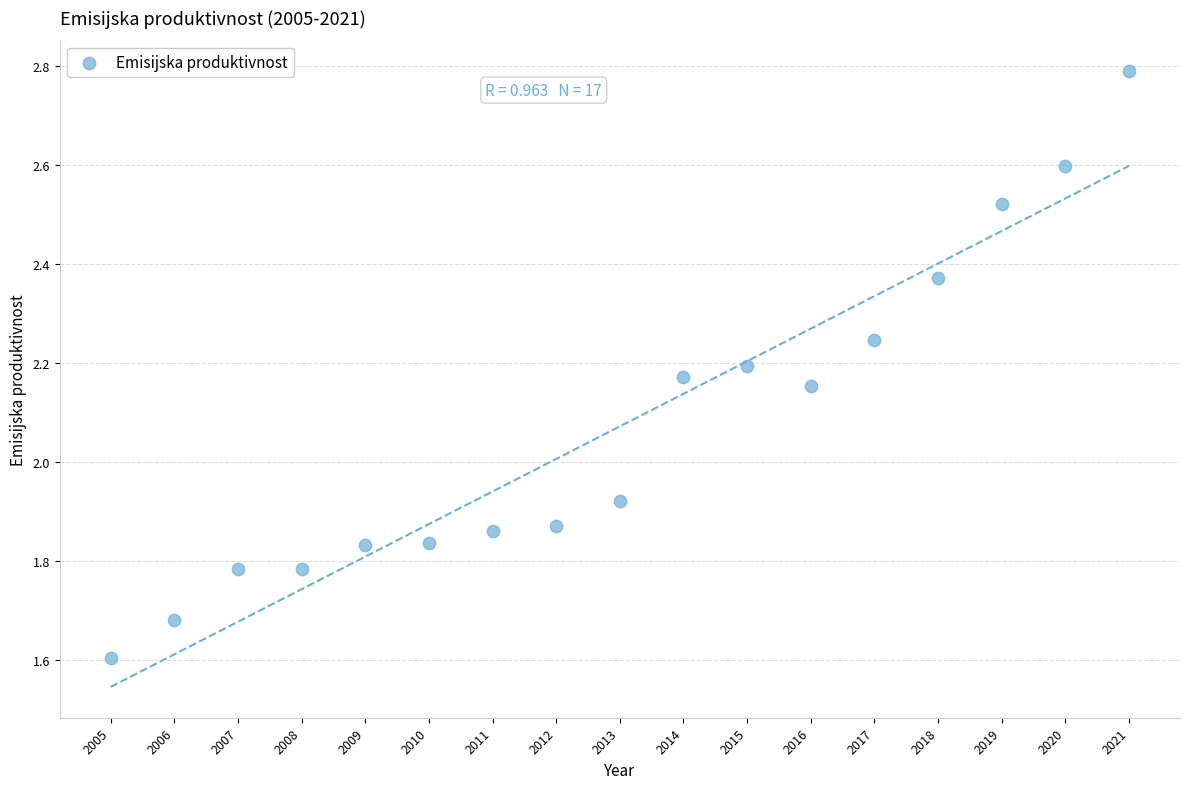

What is the range of X values (max minus min)?

16.0